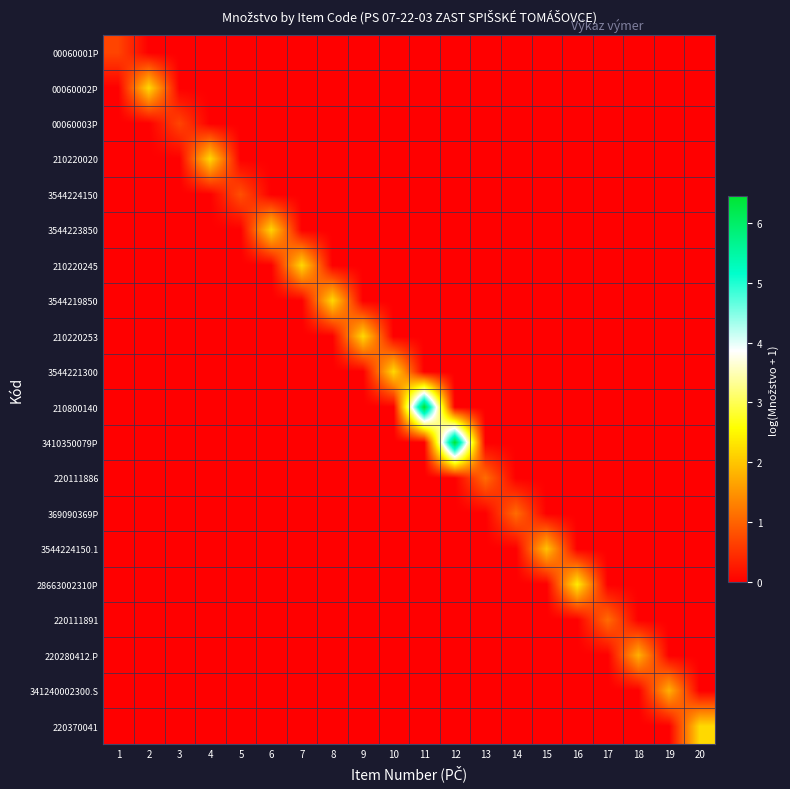

At 10, list the series in order from smallest to largest.

00060001P, 00060002P, 00060003P, 210220020, 3544224150, 3544223850, 210220245, 3544219850, 210220253, 210800140, 3410350079P, 220111886, 369090369P, 3544224150.1, 28663002310P, 220111891, 220280412.P, 341240002300.S, 220370041, 3544221300